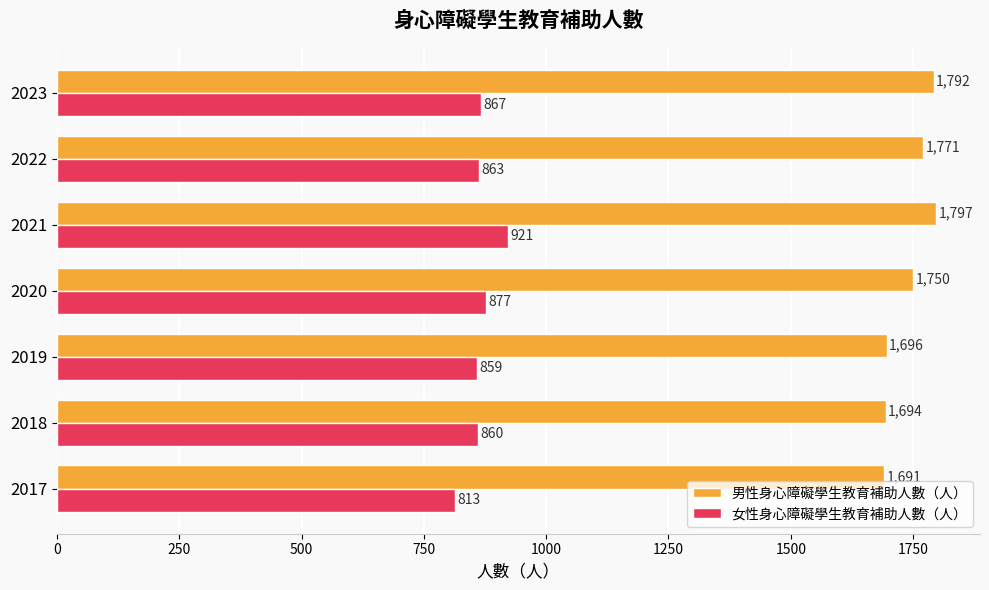

Where is 女性身心障礙學生教育補助人數（人） nearest to the value 867?

2023